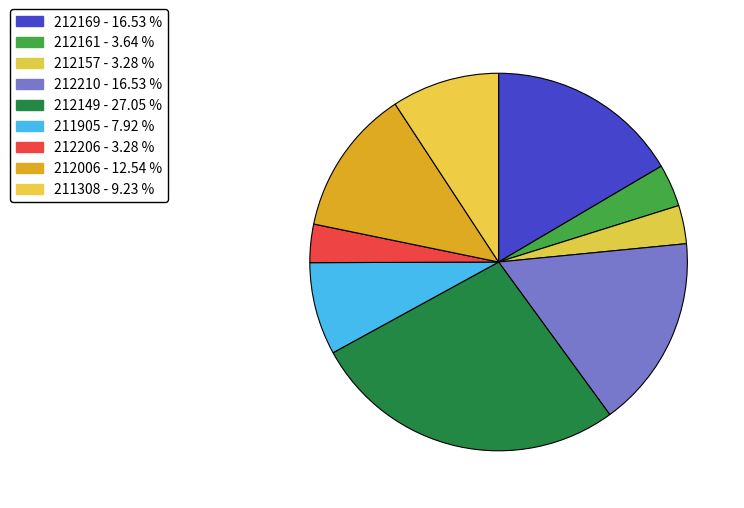

How many slices are in this pie chart?

9